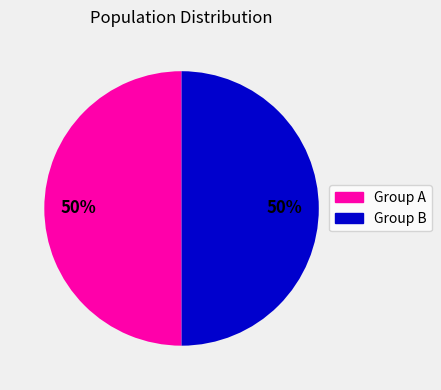

How many segments does this pie chart have?

2